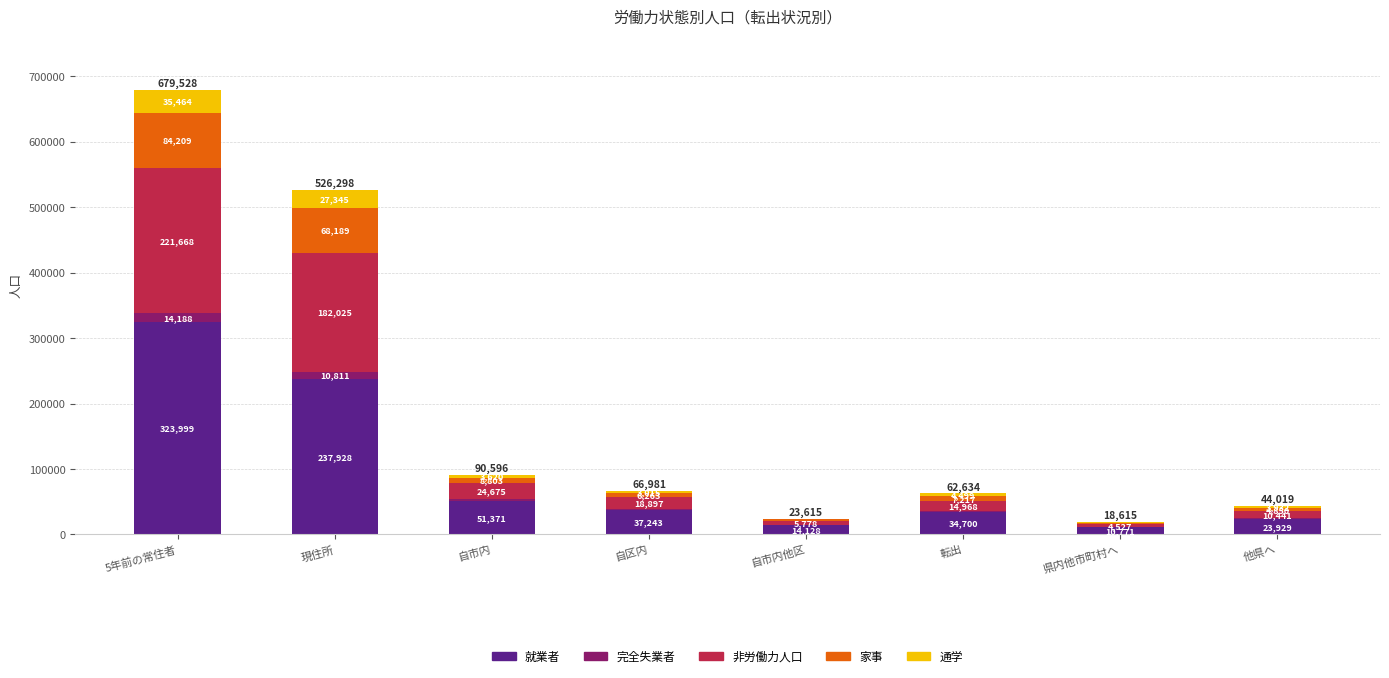

At which label is 就業者 closest to 167385?

現住所